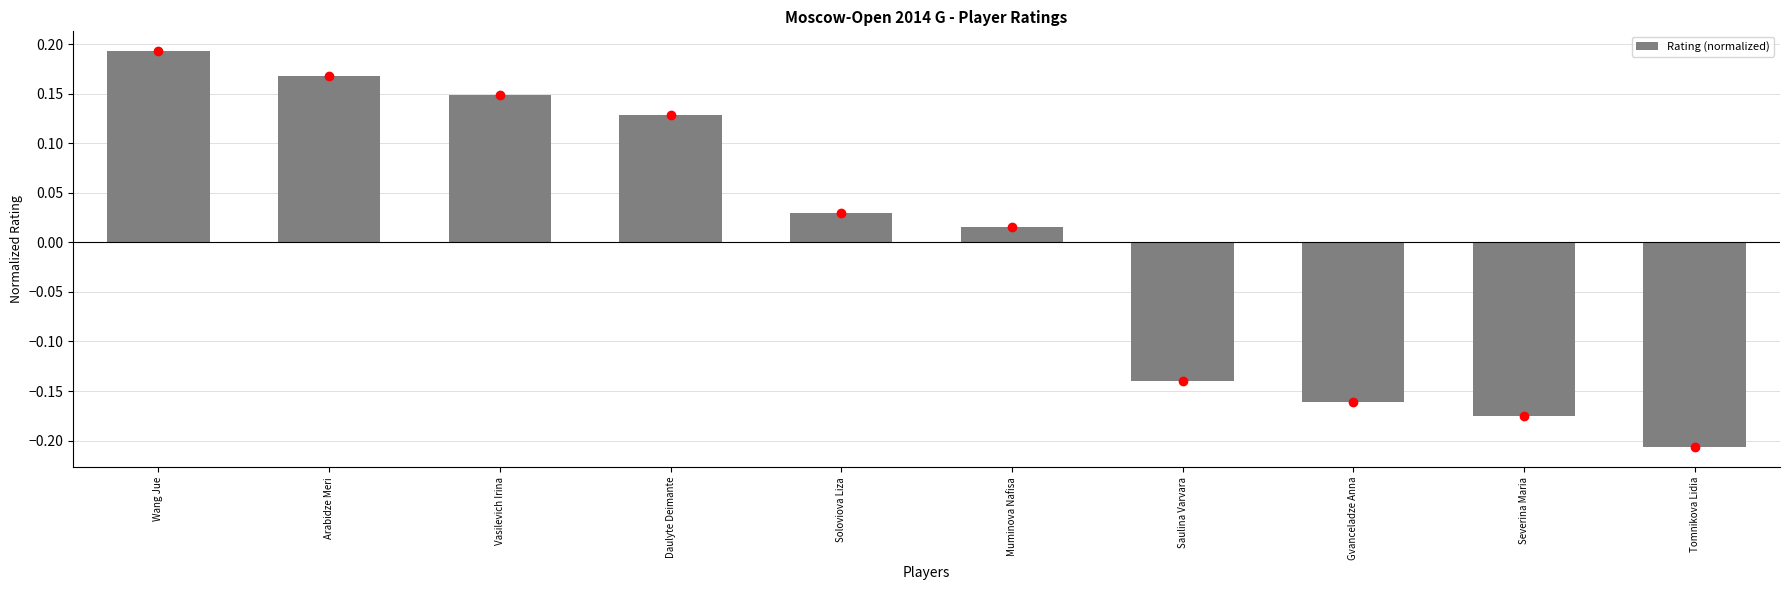

Between Gvanceladze Anna and Daulyte Deimante, which is larger?

Daulyte Deimante